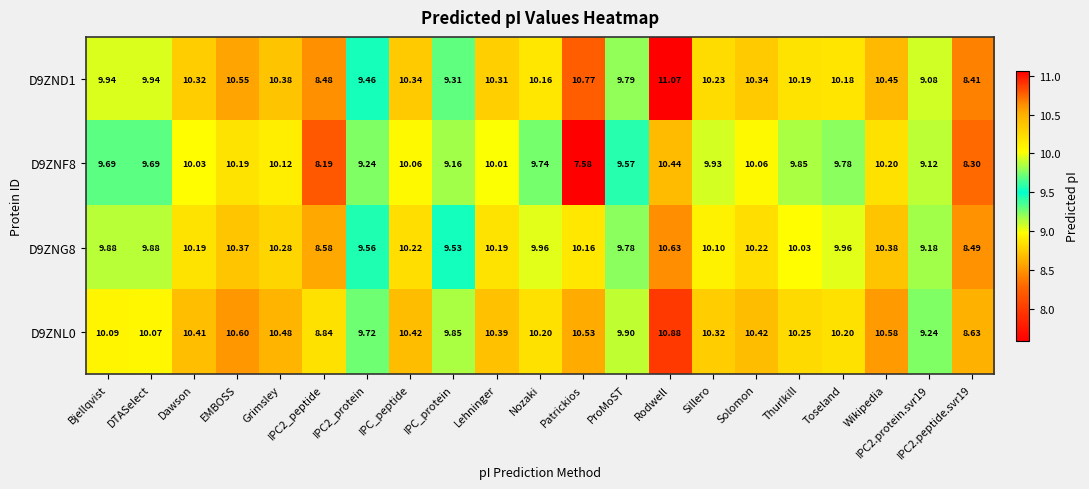

What is the minimum value shown in the chart?

7.6